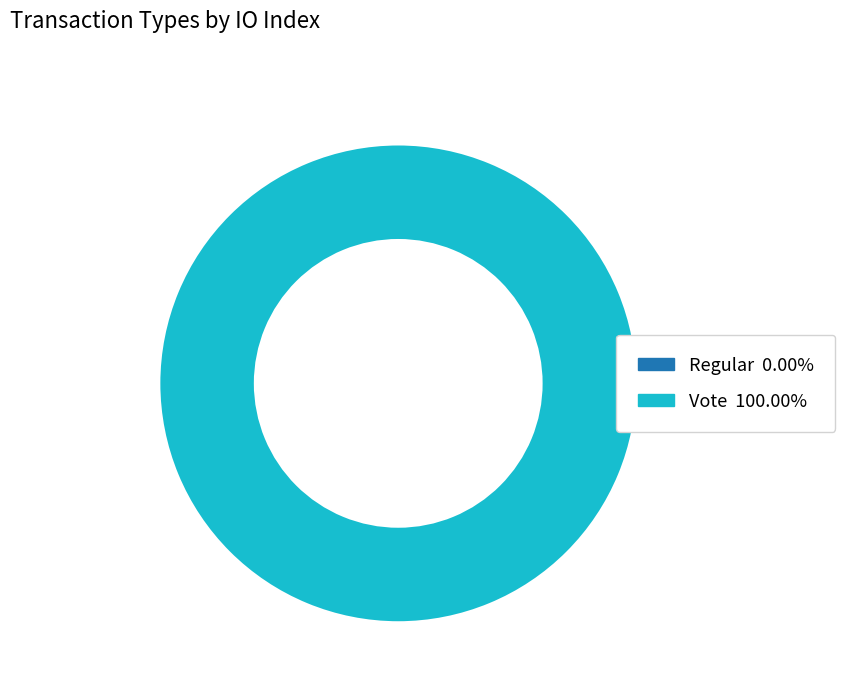

Is there a majority slice in this chart?

Yes